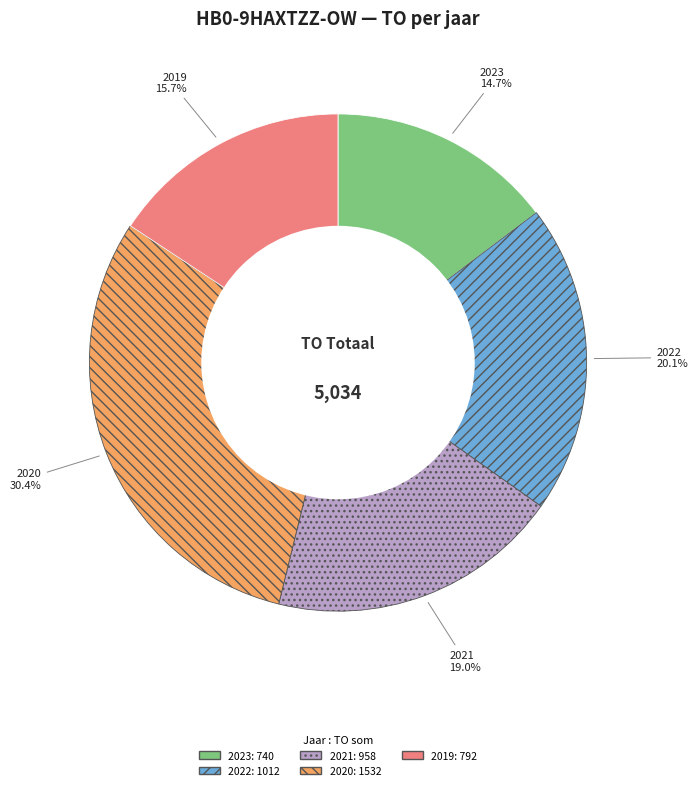

Is there any slice that represents more than half of the pie?

No